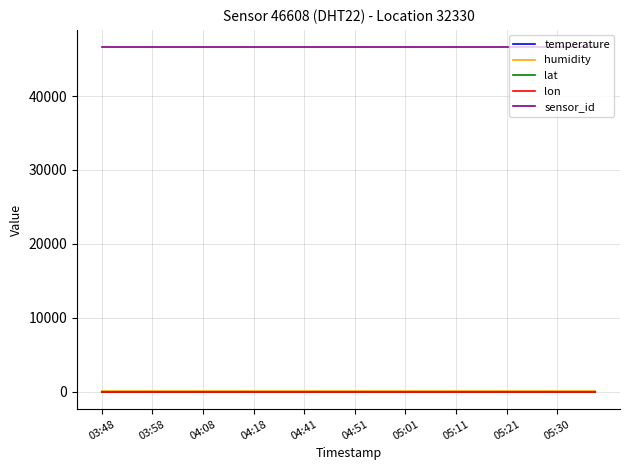

Which series has the largest total across all categories?

sensor_id